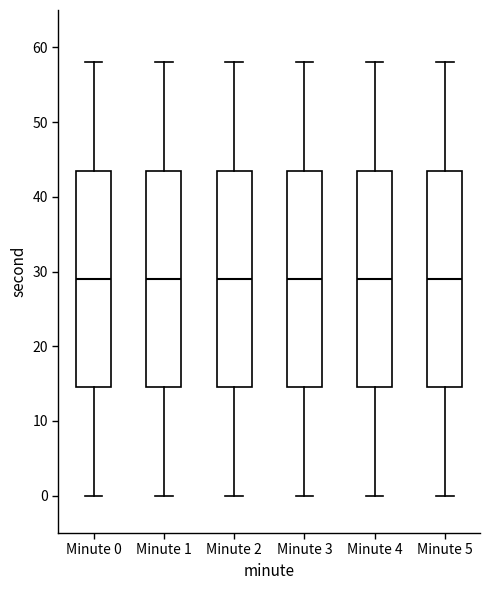

Reading left to right, transcribe this box plot: for each box, give where its median line is, the range the box spans, and where its two whiskers end, as read against the y-axis. The values are not printed on the chart, so give them approximately, as read against the axis.

Minute 0: median 29, box 15 to 44, whiskers 0 to 58
Minute 1: median 29, box 15 to 44, whiskers 0 to 58
Minute 2: median 29, box 15 to 44, whiskers 0 to 58
Minute 3: median 29, box 15 to 44, whiskers 0 to 58
Minute 4: median 29, box 15 to 44, whiskers 0 to 58
Minute 5: median 29, box 15 to 44, whiskers 0 to 58